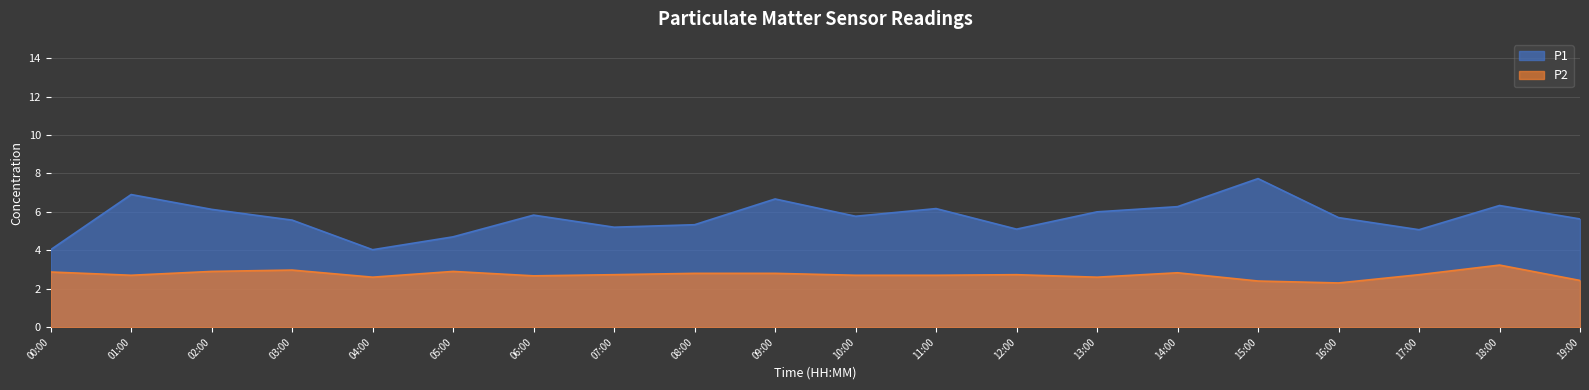

True or false: P2 and P1 intersect in this chart.

False